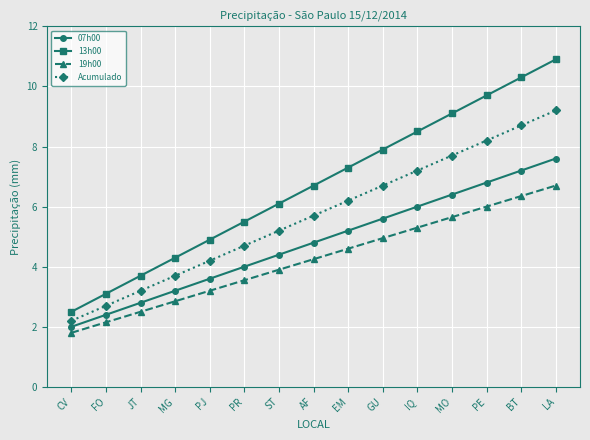

True or false: 13h00 has more than 2 points higher than both neighbors.

False